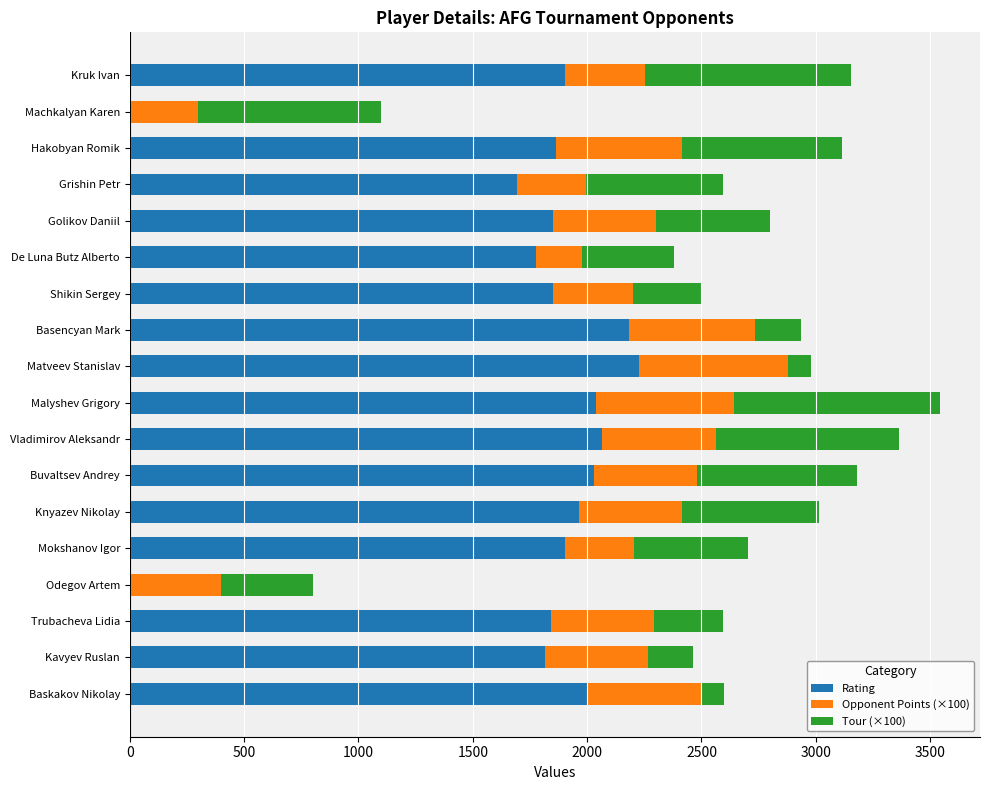

The Rating series shows 2926 at Basencyan Mark. True or false?

False